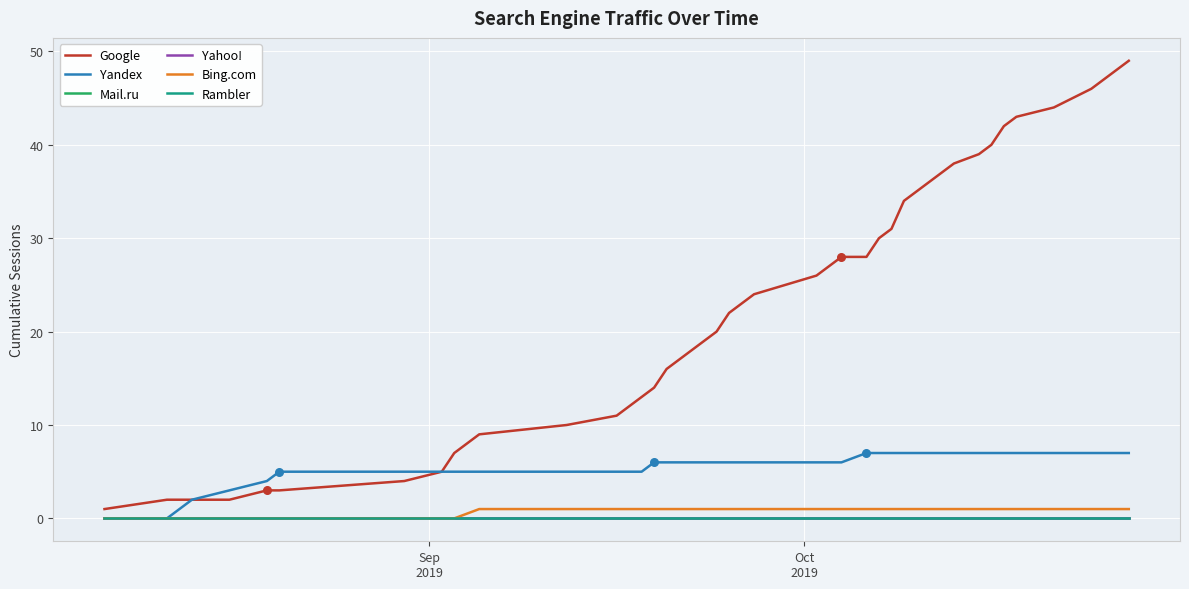

Is this an area chart (filled region under the line)?

No